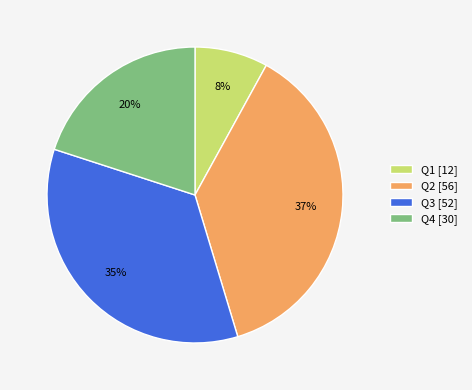

Does any single category account for the majority?

No